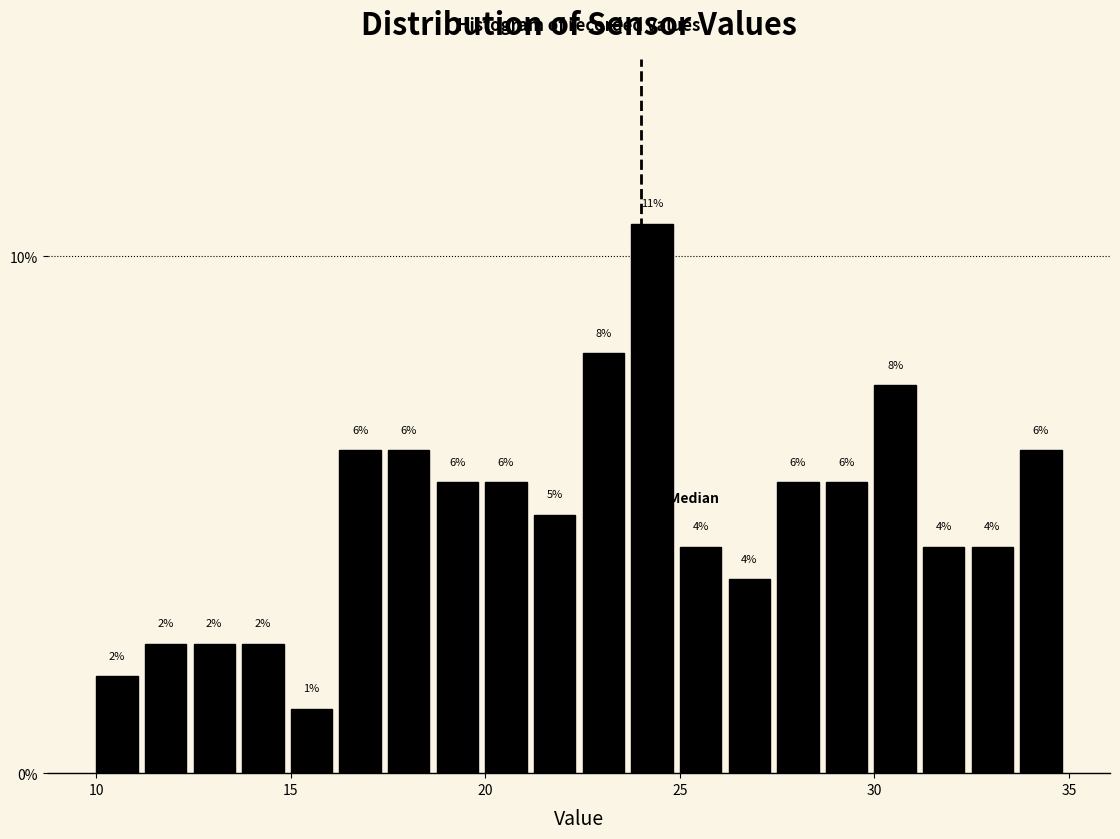

Around what value on the x-axis is the tallest bar? Give the approximate position of its centre, as read against the axis.

24.5